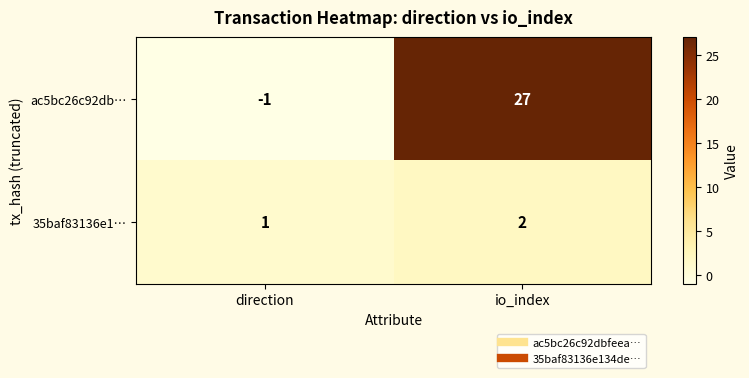

Which series has the largest range (max minus min)?

ac5bc26c92db…